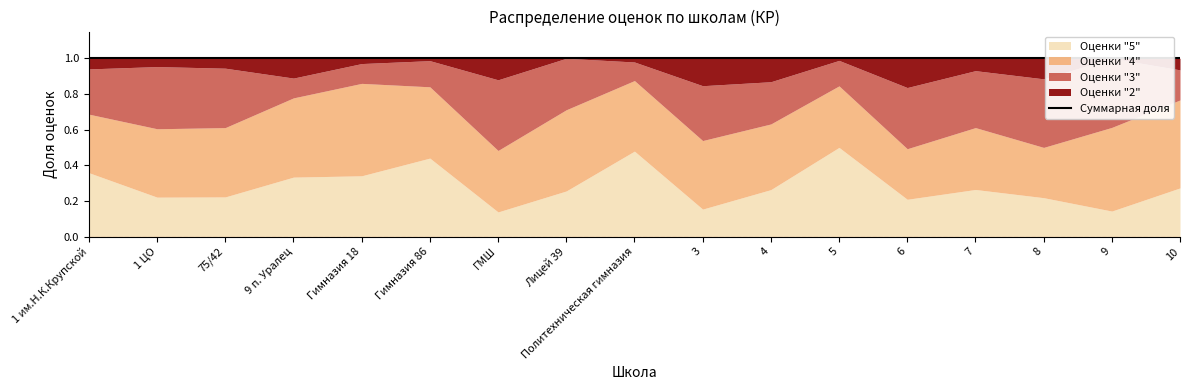

Between 75/42 and 10, which series saw the biggest shift?

Оценки "3"